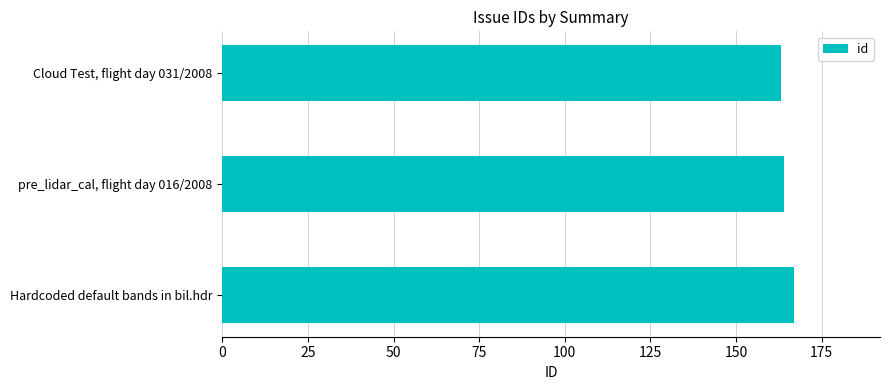

What is the average value?

165